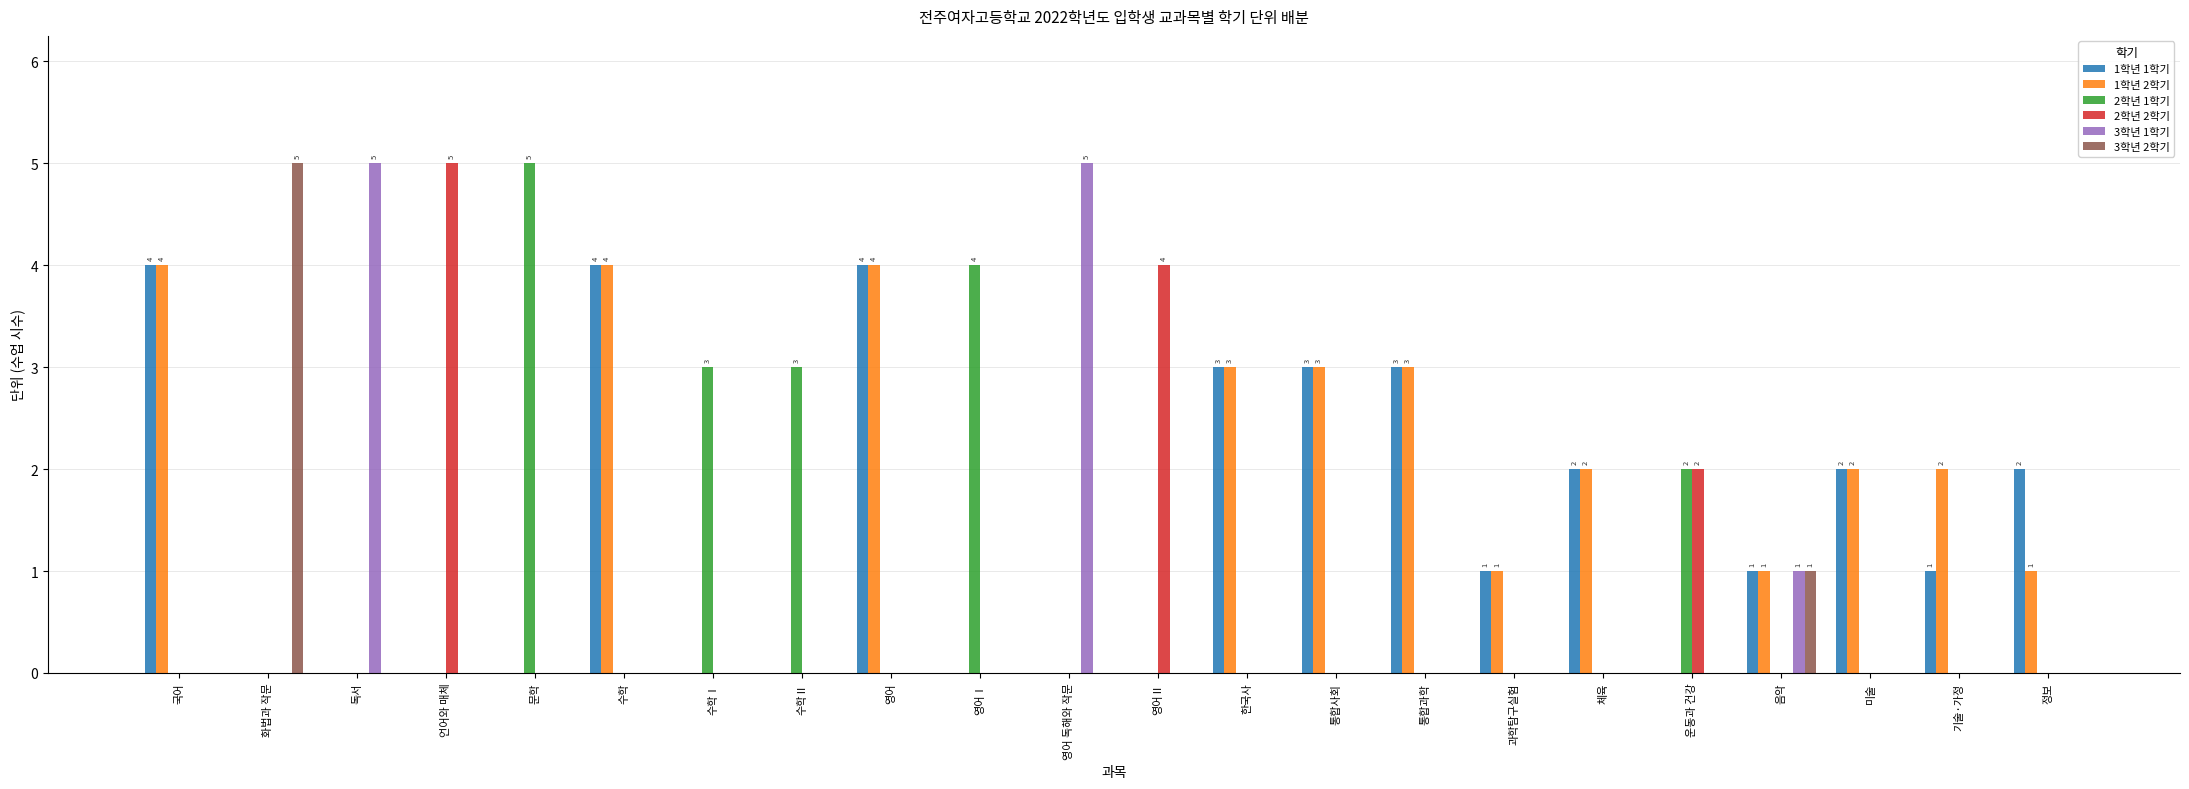

Which category has the highest value in the 2학년 1학기 series?

문학